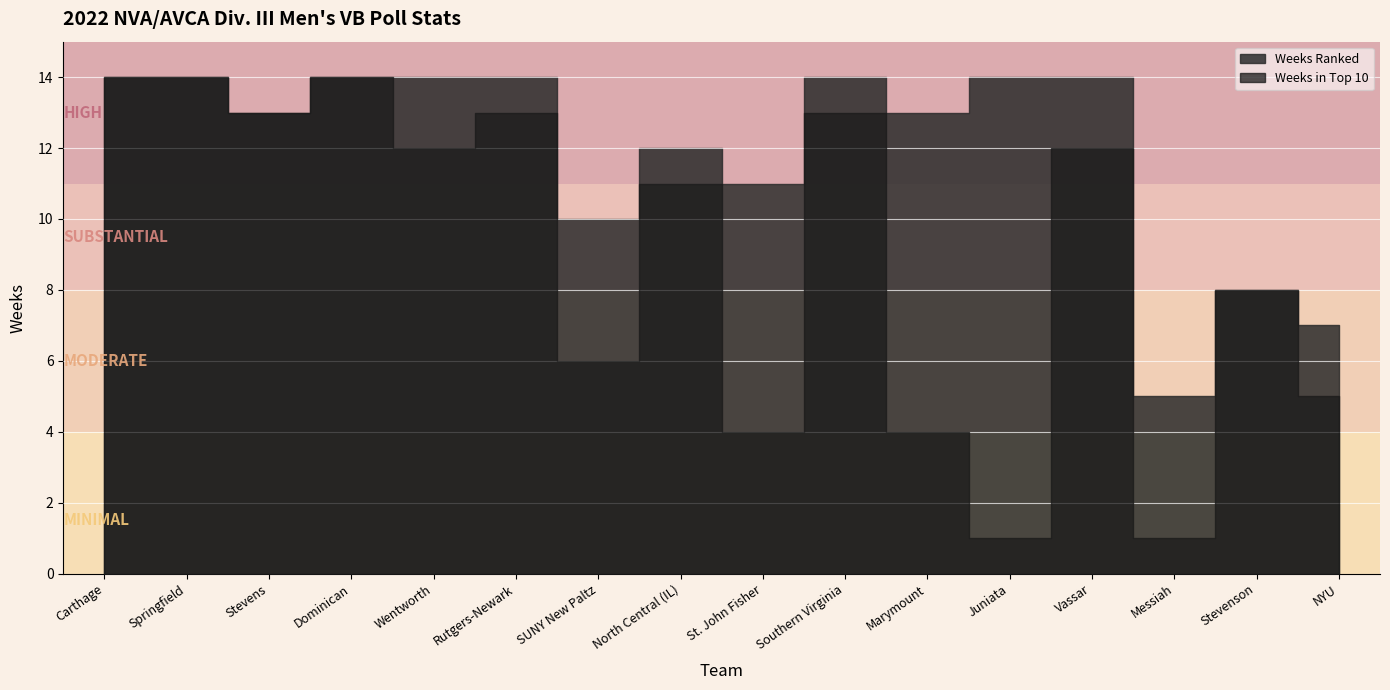

Rank the series by their maximum value, from lowest to highest.

Weeks in Top 10, Weeks Ranked